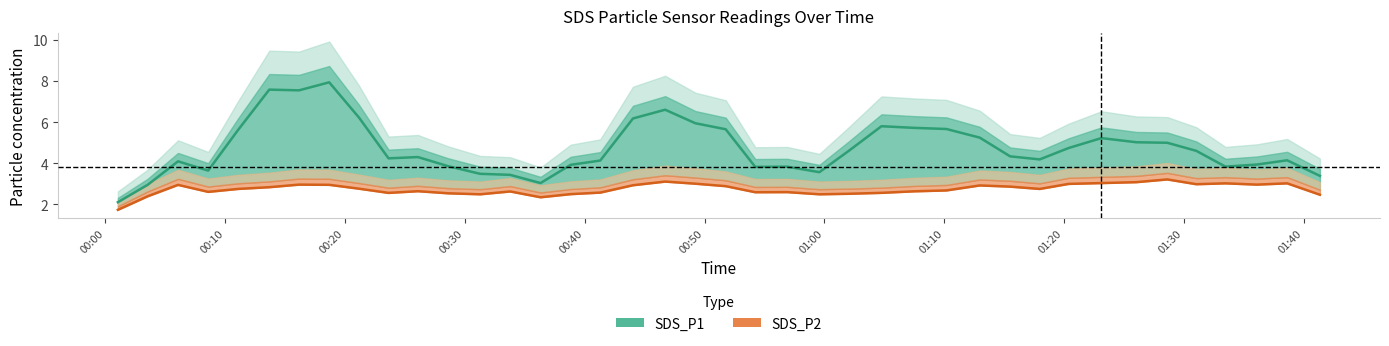

Is it true that SDS_P2 equals 3.7 at 13?

False